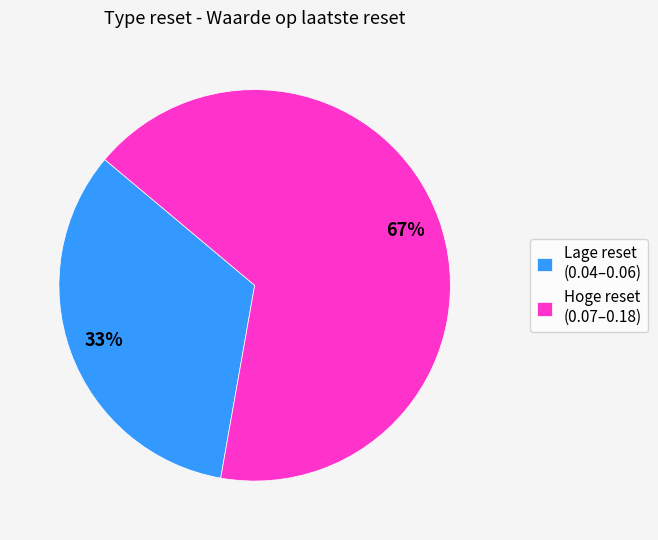

To the nearest percent, what portion does Lage reset (0.04–0.06) represent?

33%